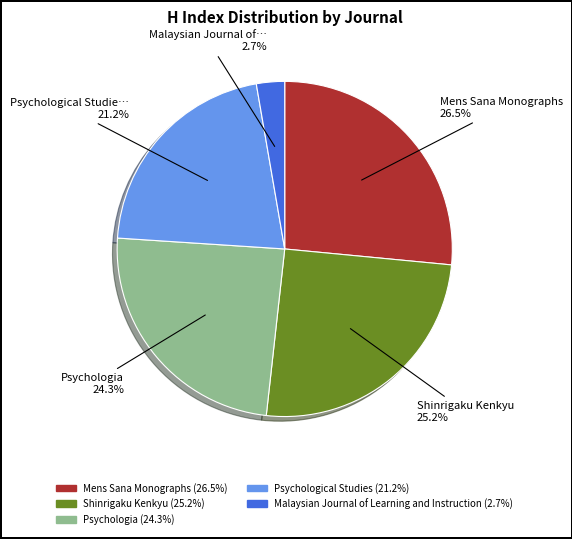

Combined, what portion of the pie is Psychologia and Psychological Studies?

45.5%